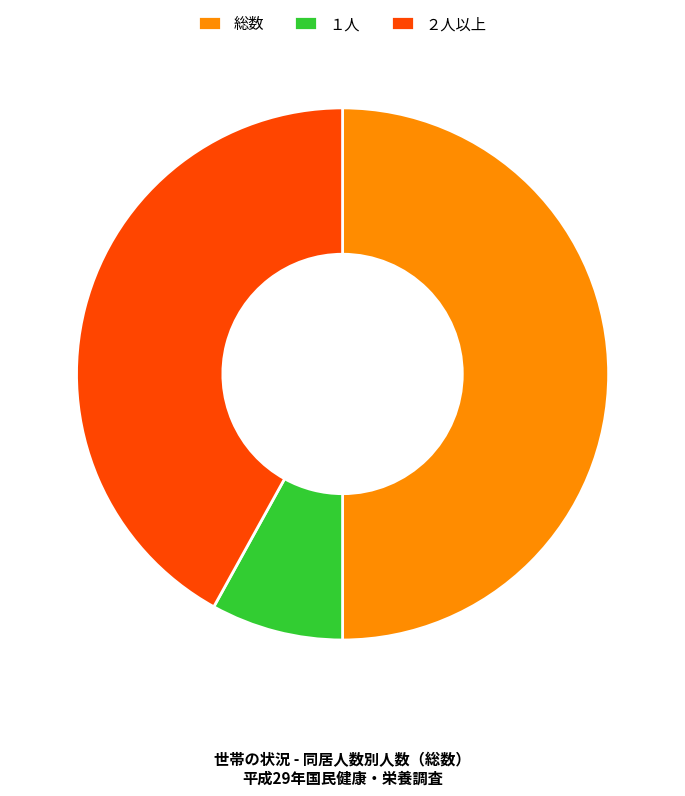

True or false: ２人以上 accounts for 42% of the total.

True